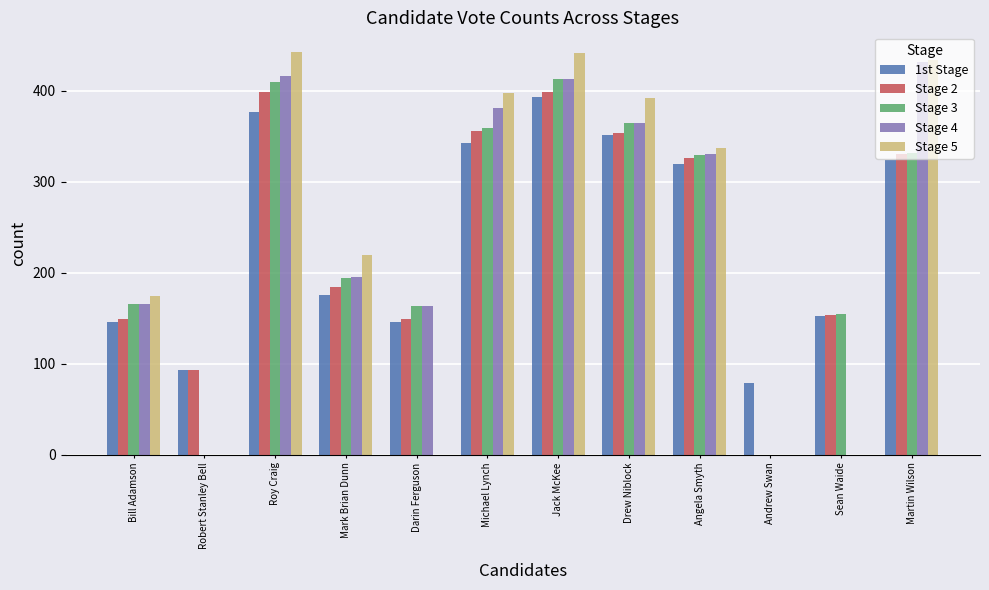

What are all the series names shown in the legend?

1st Stage, Stage 2, Stage 3, Stage 4, Stage 5